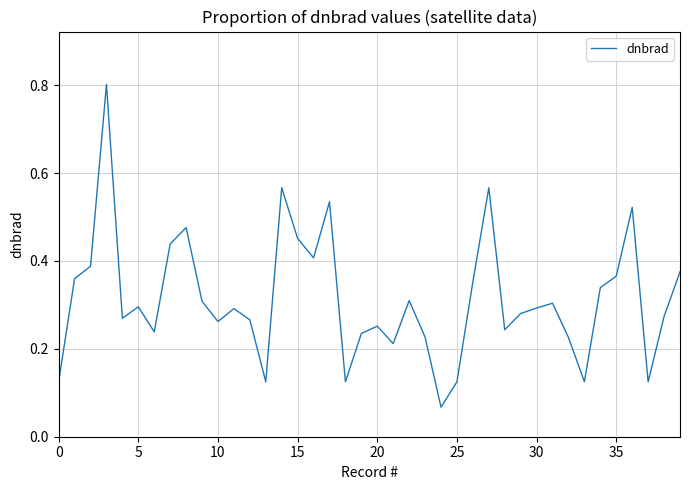

What is the difference between the maximum and minimum values?

0.7